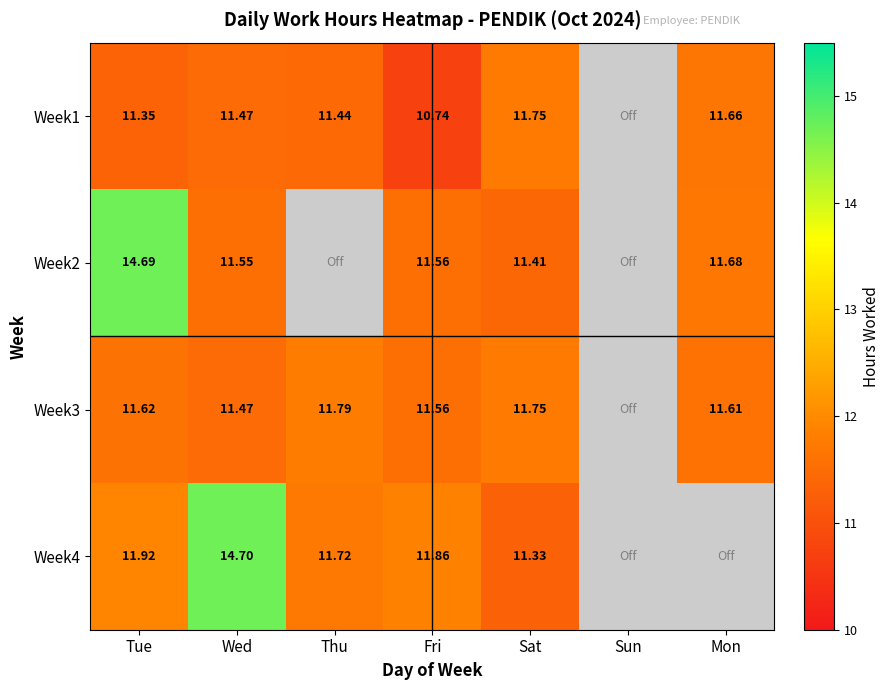

What is the sum of the Week4 values at Wed and Tue?

26.6